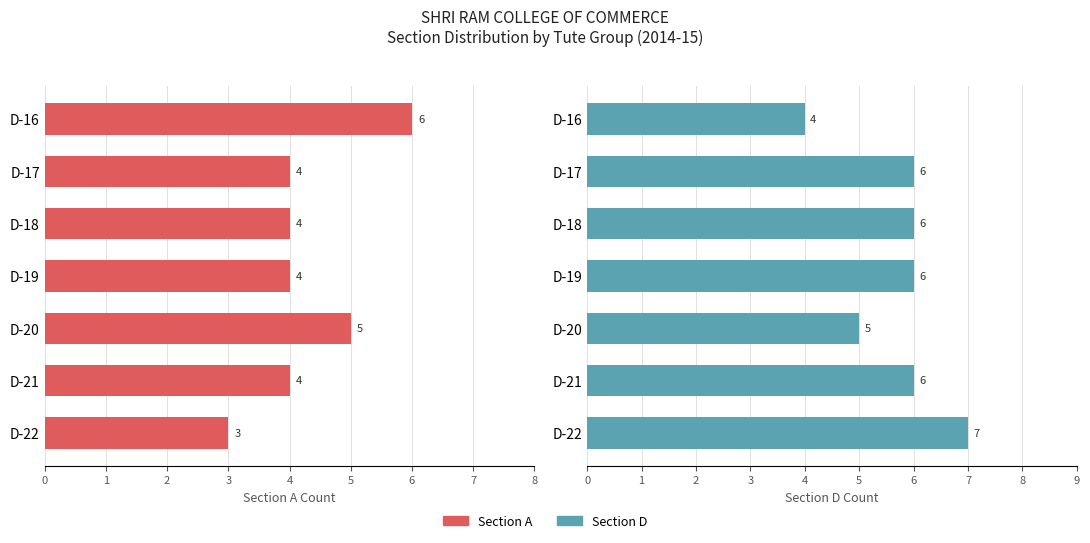

Which series changed the most between 5 and 6?

Section A